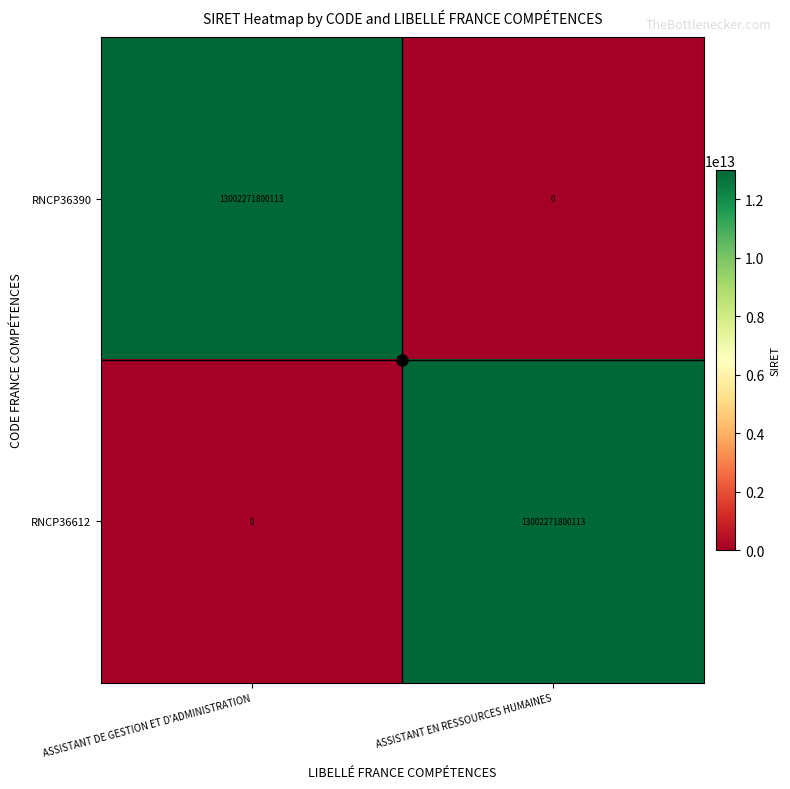

The RNCP36612 series shows 0 at ASSISTANT DE GESTION ET D'ADMINISTRATION. True or false?

True